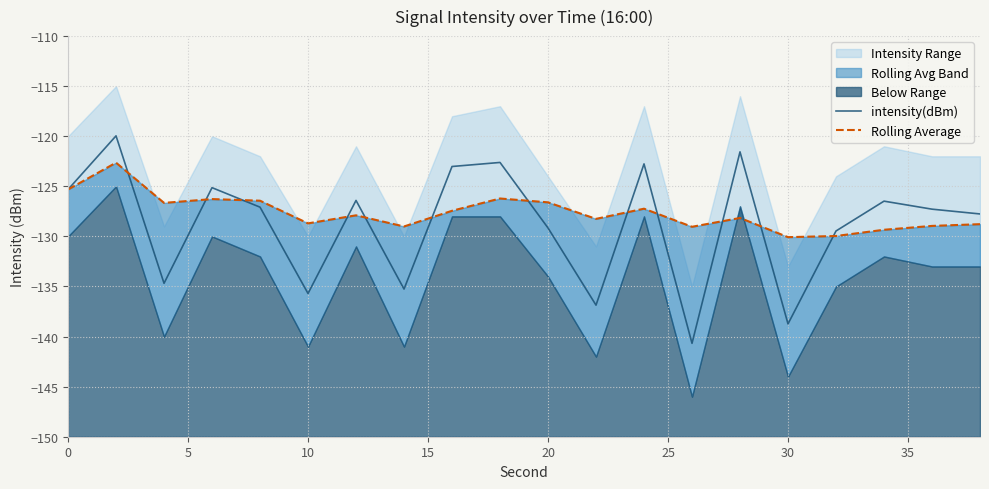

What is the lowest value of the intensity(dBm) series?

-140.7